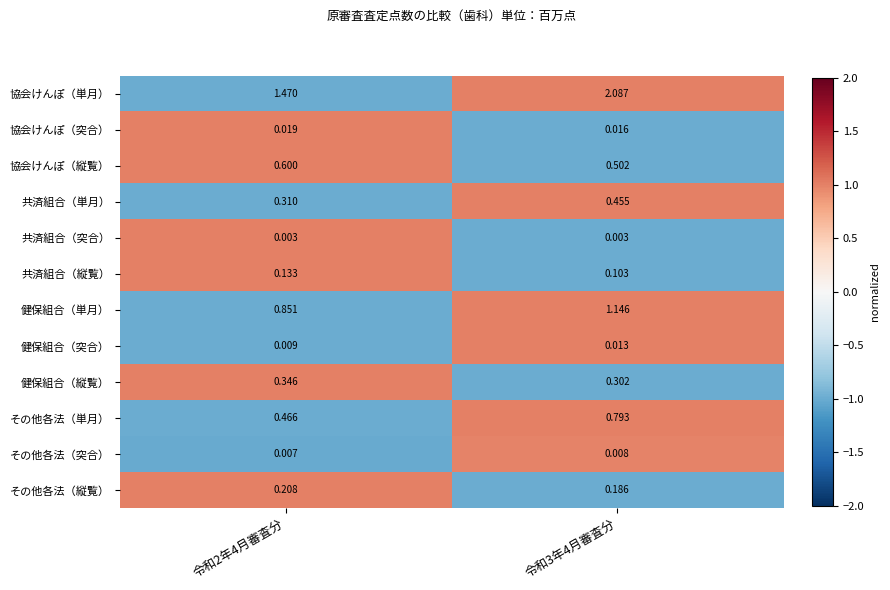

Is the value of 協会けんぽ（単月） at 令和2年4月審査分 greater than the value of 健保組合（突合） at 令和3年4月審査分?

Yes